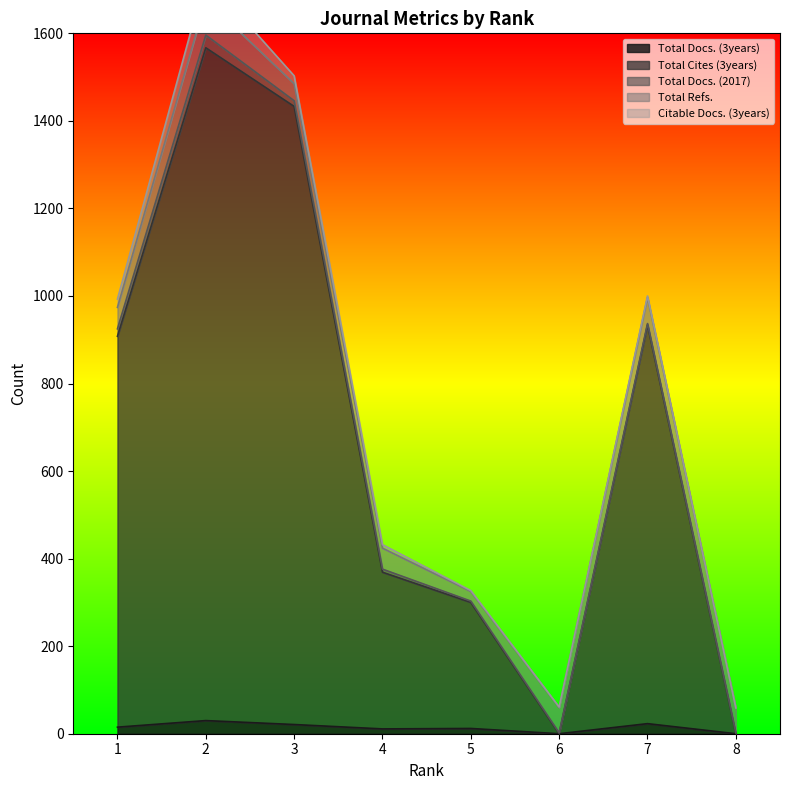

Which series has the largest range (max minus min)?

Total Cites (3years)